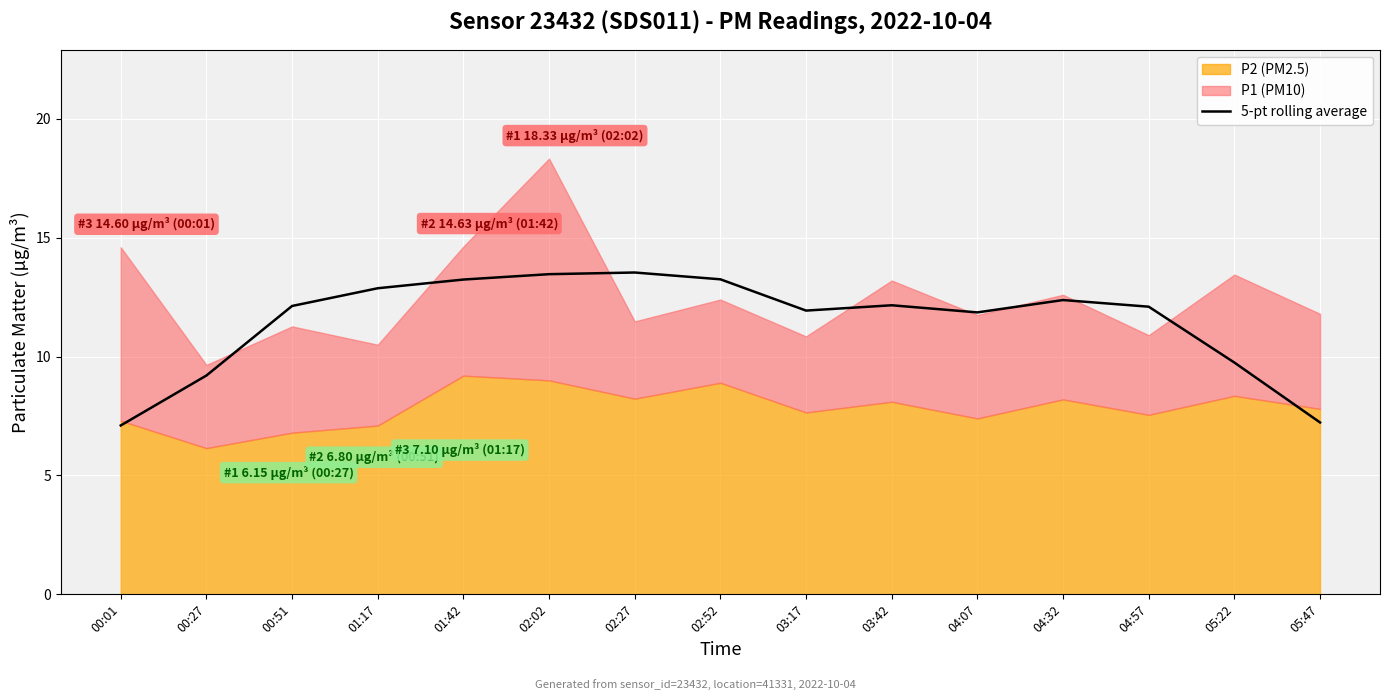

What is the value of the 14th point from the left?

9.8